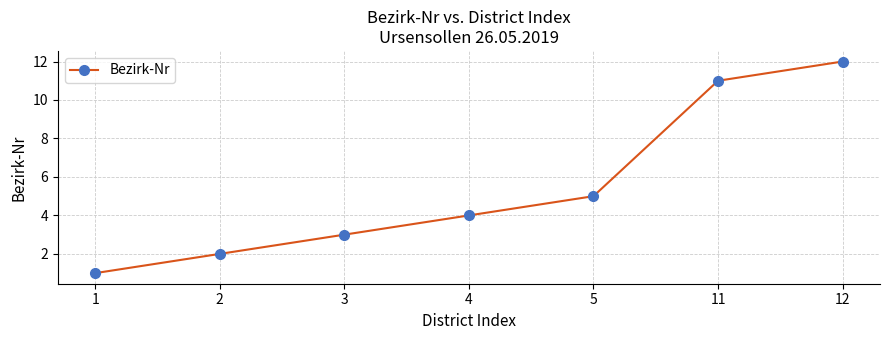

Between 4 and 2, which is larger?

4